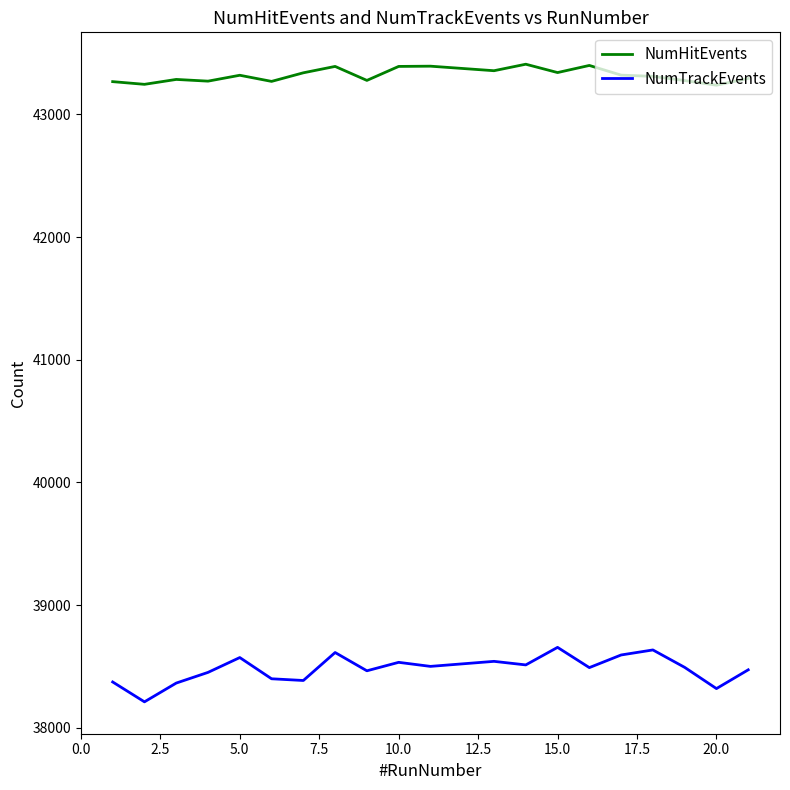

What is the maximum value shown in the chart?

43409